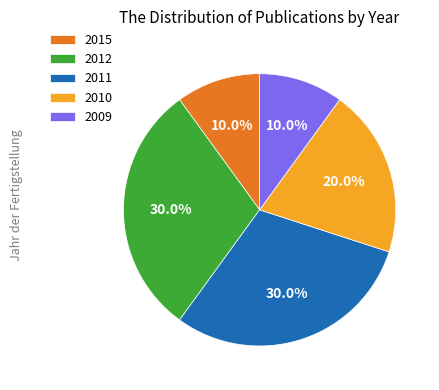

What portion of the pie excludes 2011?

70.0%